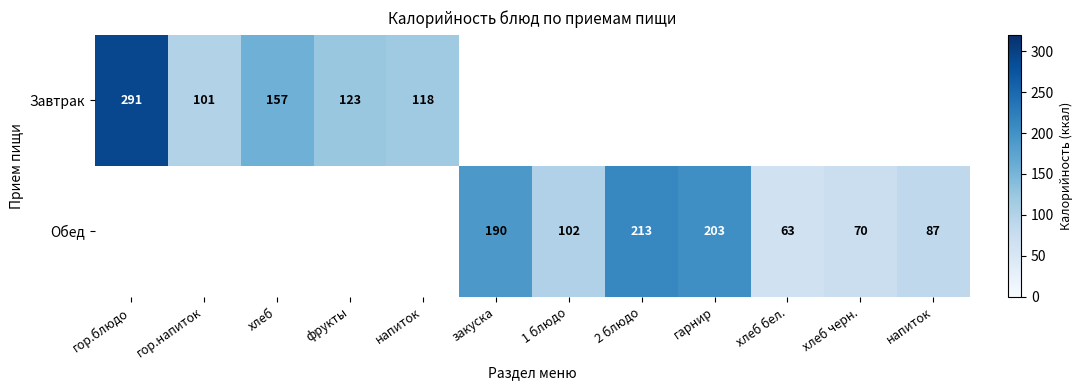

True or false: Завтрак has a value of 72.9 at хлеб.

False